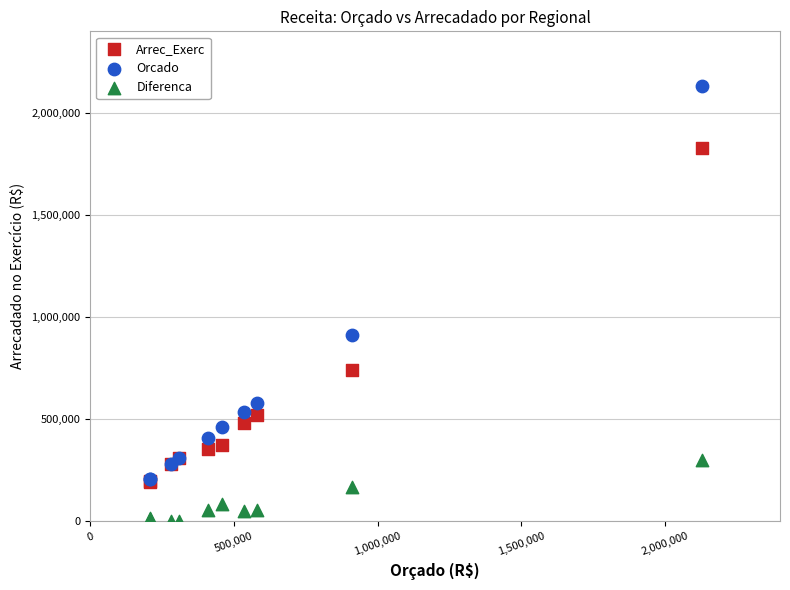

In the Orcado series, what Y value is closest to 1170000?

912000.0